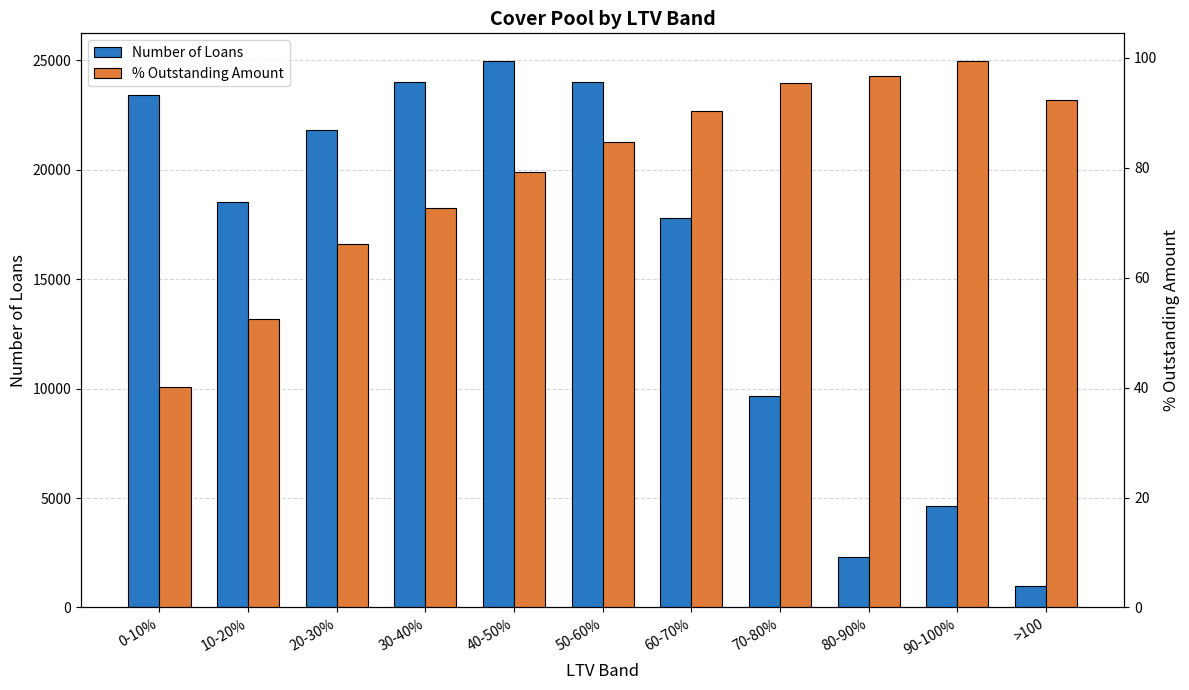

The Number of Loans series shows 5224.7 at 40-50%. True or false?

False